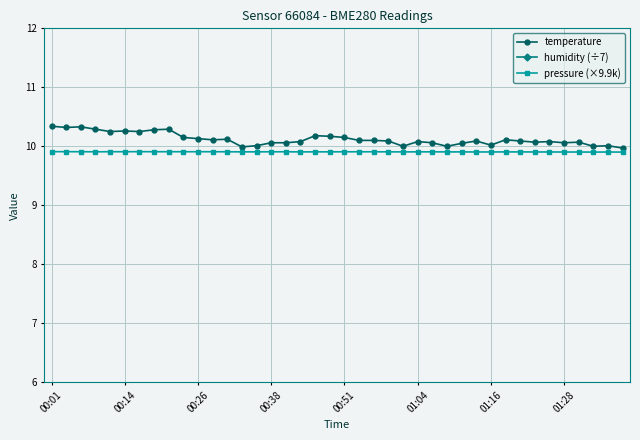

The temperature series shows 10.0 at 01:16. True or false?

True